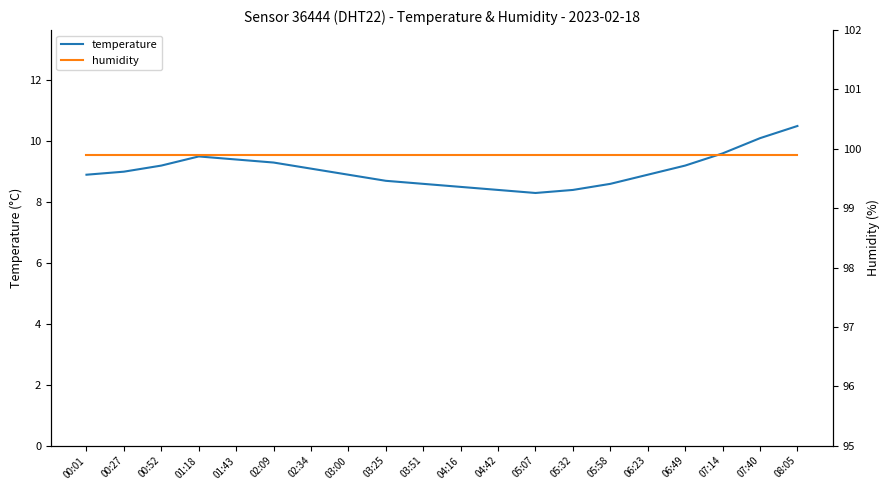

Reading left to right, what are all the values shown in this chart?

temperature: 8.9	9.0	9.2	9.5	9.4	9.3	9.1	8.9	8.7	8.6	8.5	8.4	8.3	8.4	8.6	8.9	9.2	9.6	10.1	10.5
humidity: 99.9	99.9	99.9	99.9	99.9	99.9	99.9	99.9	99.9	99.9	99.9	99.9	99.9	99.9	99.9	99.9	99.9	99.9	99.9	99.9